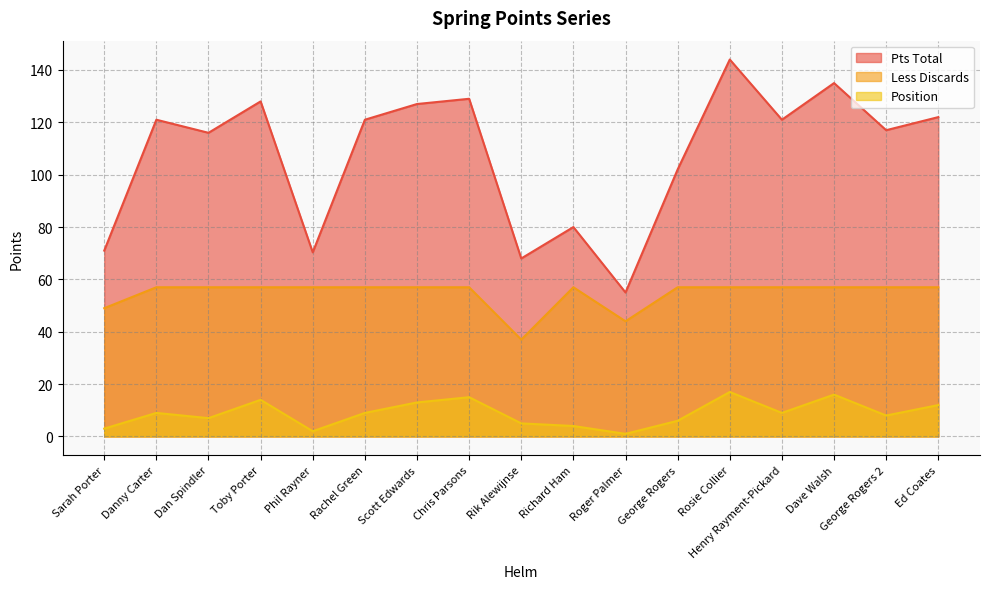

Does the chart have visible grid lines?

Yes